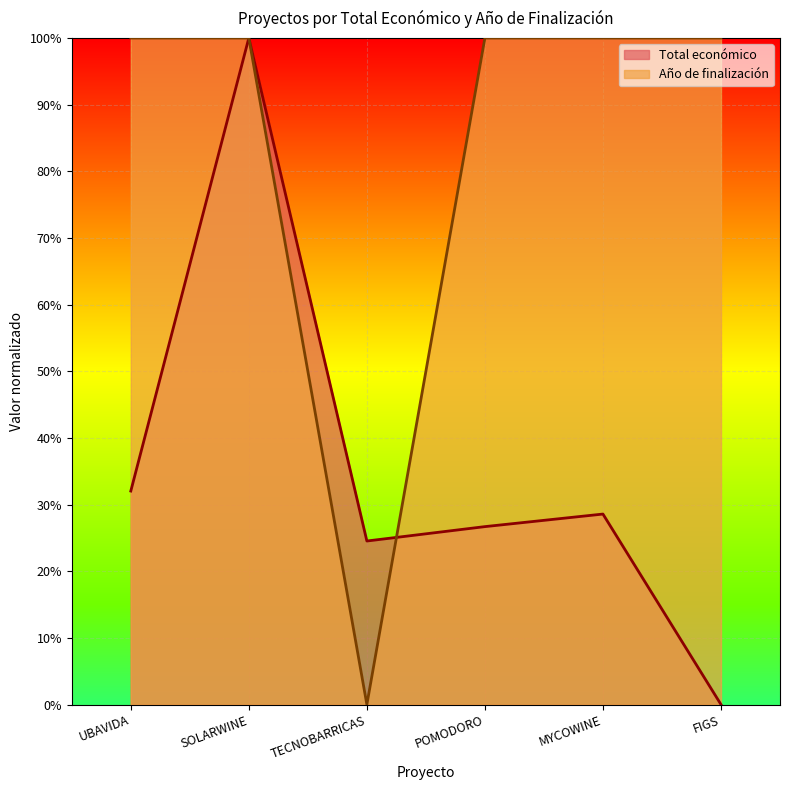

What is the difference between the Total económico values at SOLARWINE and TECNOBARRICAS?

0.8